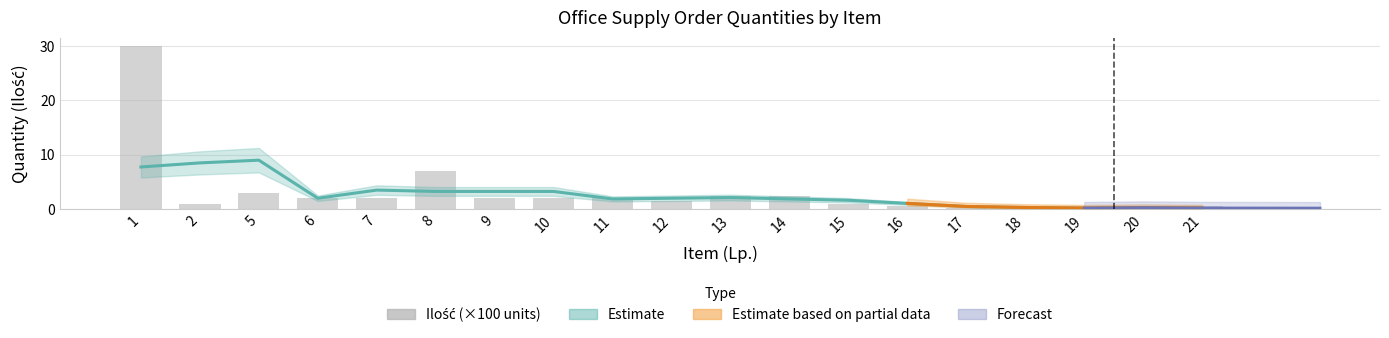

At which category does the chart reach its peak across all series?

1